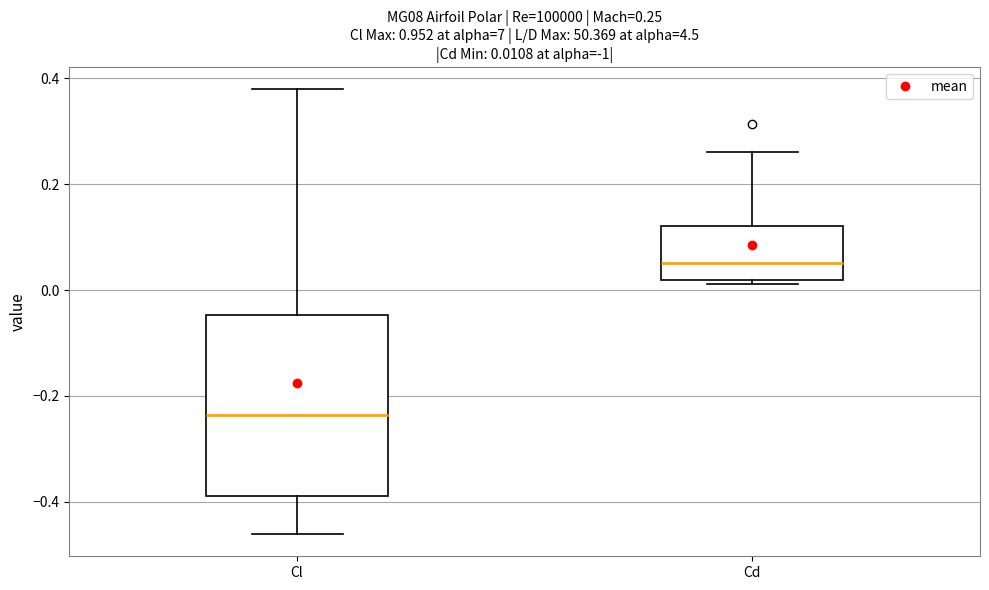

Which box's median line is the highest?

Cd